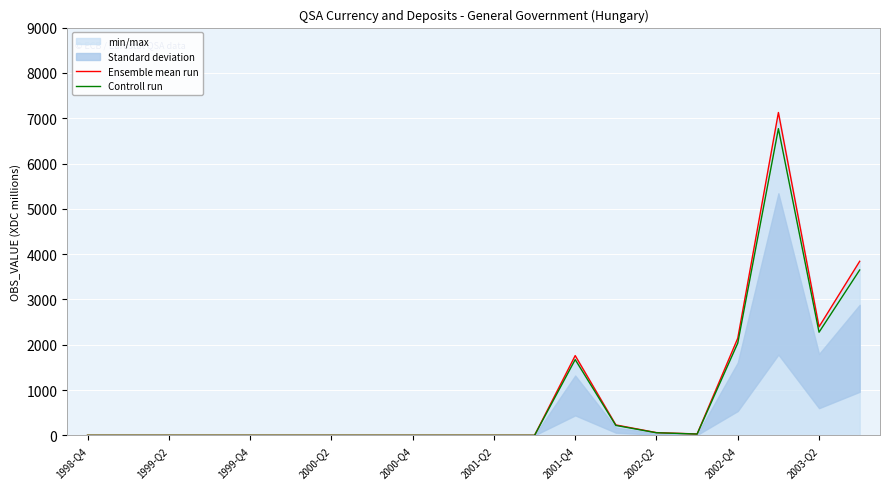

What is the average value of the Ensemble mean run series?

879.4